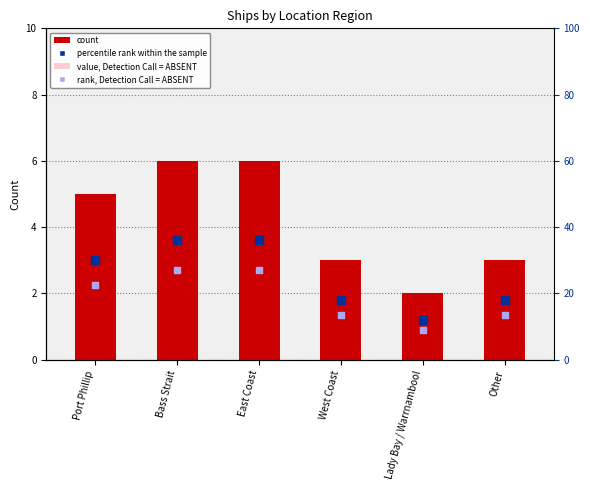

What are all the series names shown in the legend?

count, value, Detection Call = ABSENT, percentile rank within the sample, rank, Detection Call = ABSENT